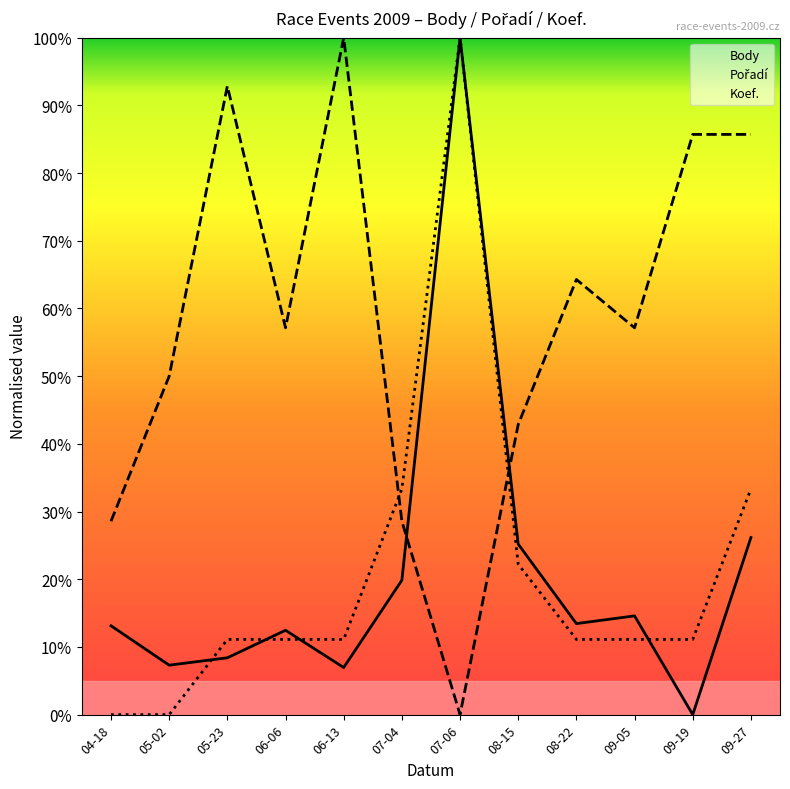

At how many categories does at least one series exceed 43?

9